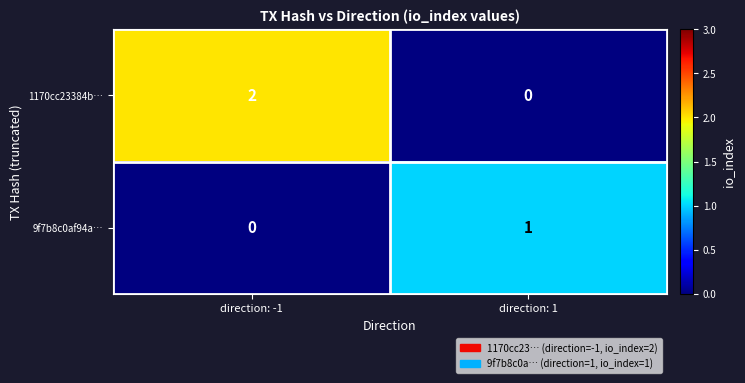

The 1170cc23384b… series shows 3 at direction: -1. True or false?

False